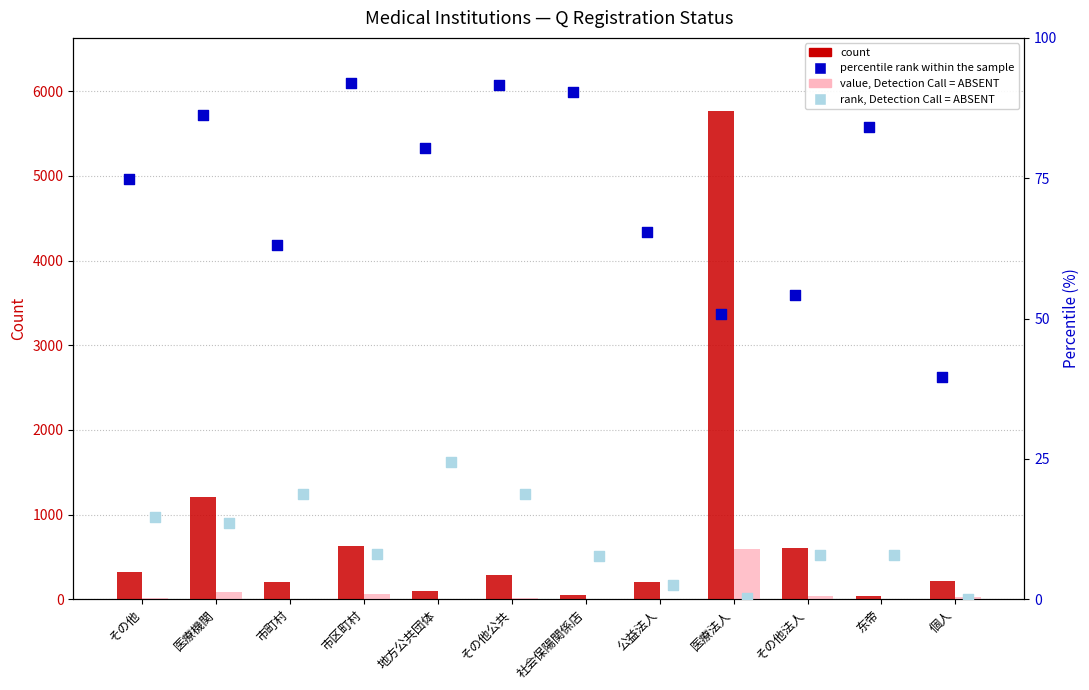

What is the total value across all series at 公益法人?

276.0